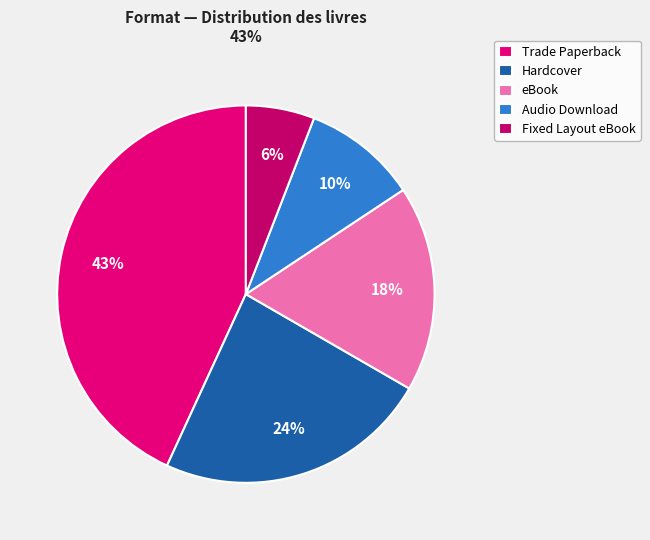

How much of the chart is everything except Hardcover?

76.5%